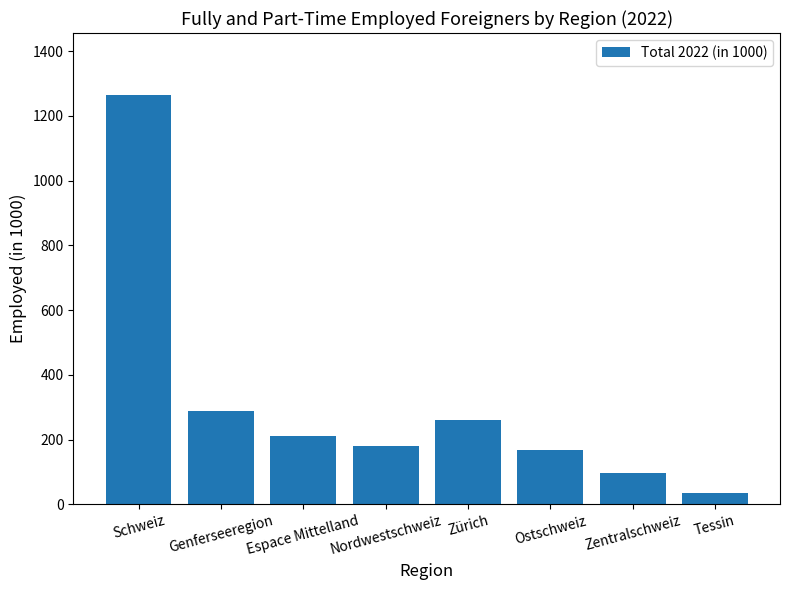

What position from the left is Zürich?

5